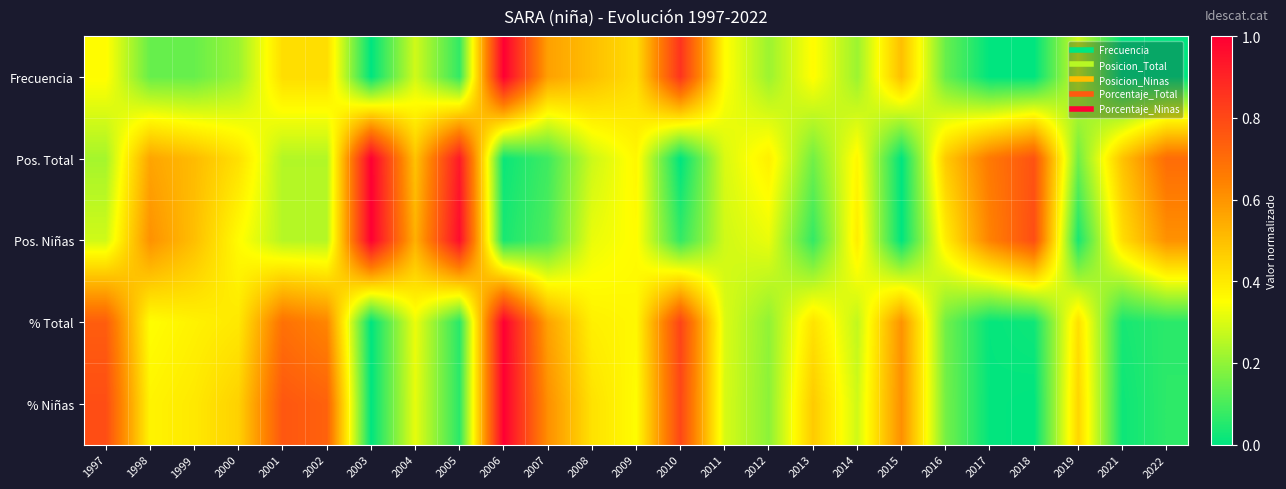

What is the total value across all series at 2018?

1.6